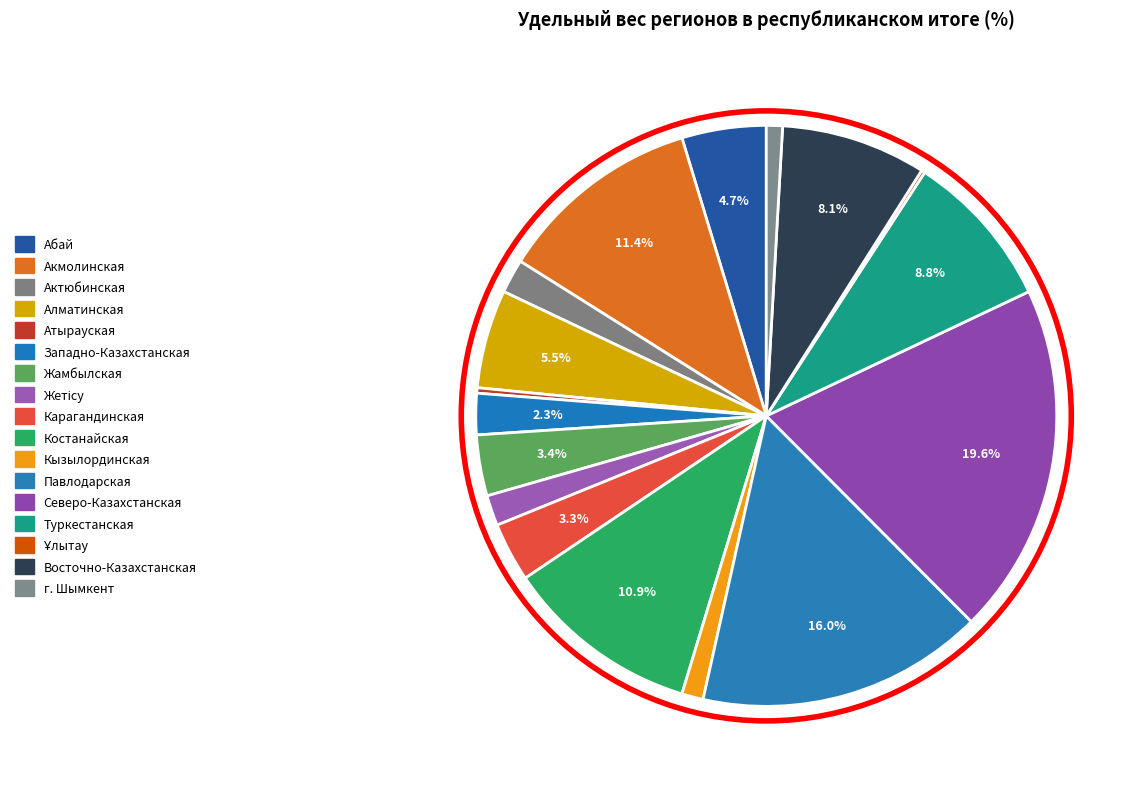

To the nearest percent, what is the difference between the Костанайская and Ұлытау slice percentages?

11%